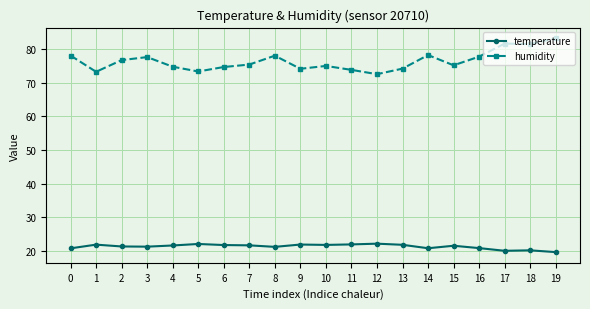

Is this an area chart (filled region under the line)?

No